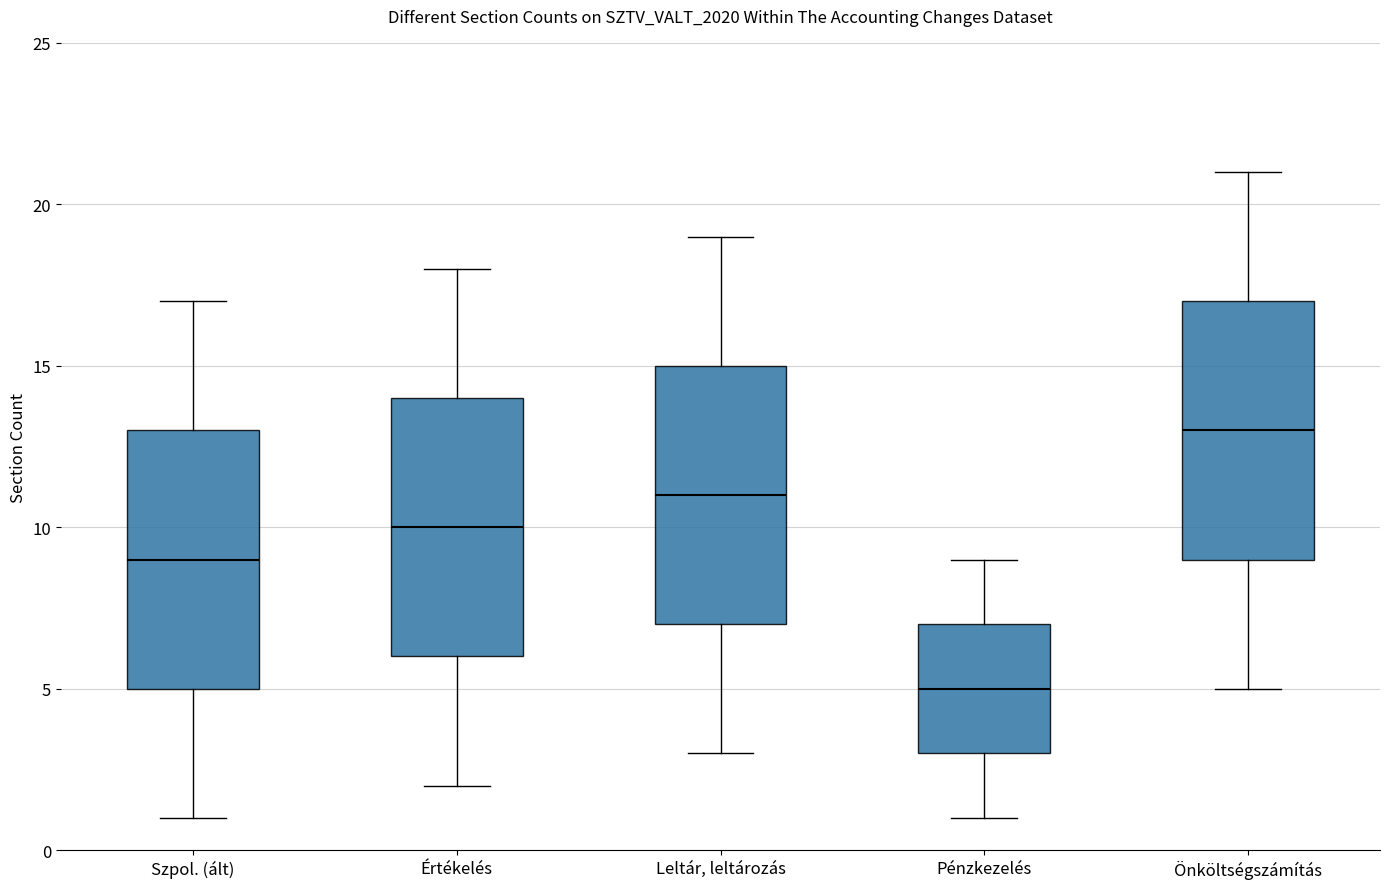

Reading left to right, read every box against the y-axis: the position of its median line, the range the box covers, and the ends of its whiskers. The values are not printed on the chart, so give them approximately, as read against the axis.

Szpol. (ált): median 9, box 5 to 13, whiskers 1 to 17
Értékelés: median 10, box 6 to 14, whiskers 2 to 18
Leltár, leltározás: median 11, box 7 to 15, whiskers 3 to 19
Pénzkezelés: median 5, box 3 to 7, whiskers 1 to 9
Önköltségszámítás: median 13, box 9 to 17, whiskers 5 to 21